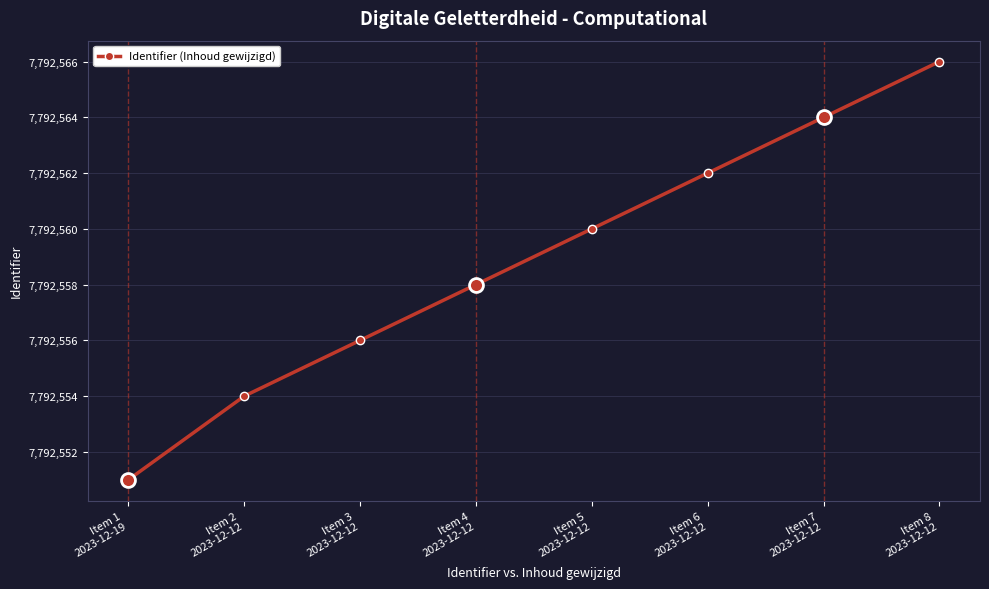

Does the chart have visible grid lines?

Yes